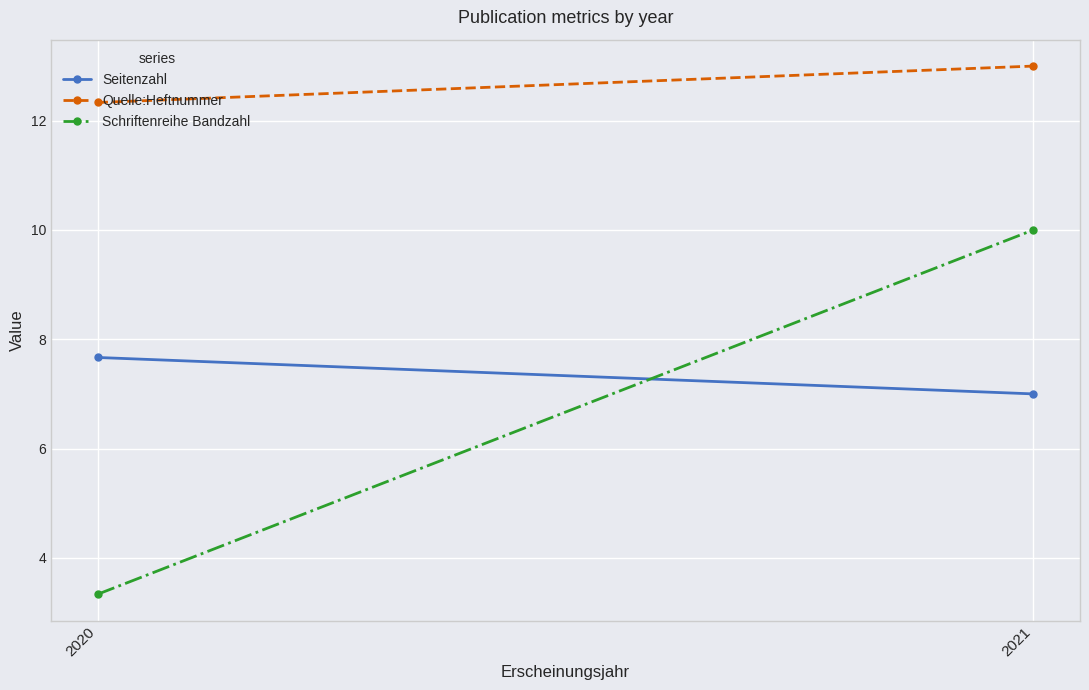

What is the sum of all Seitenzahl values?

14.7